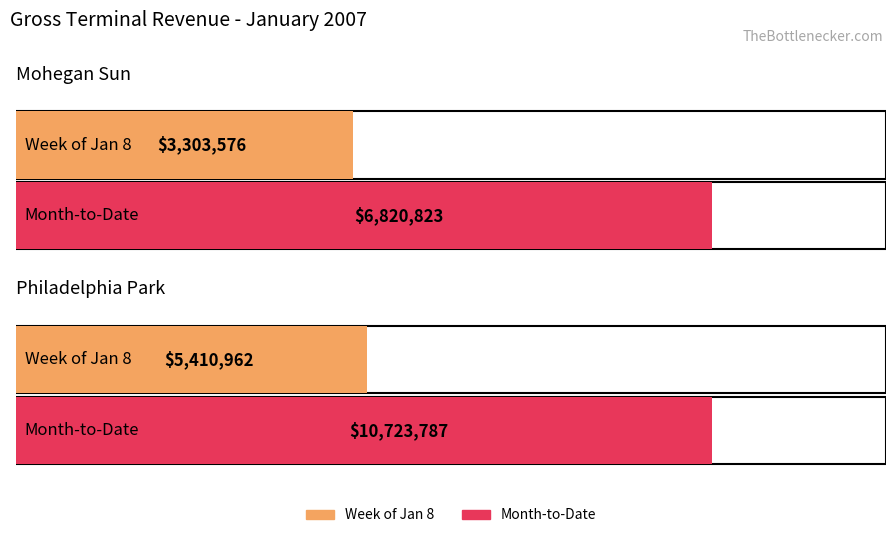

Rank the categories by Year-to-Date value from lowest to highest.

Mohegan Sun, Philadelphia Park